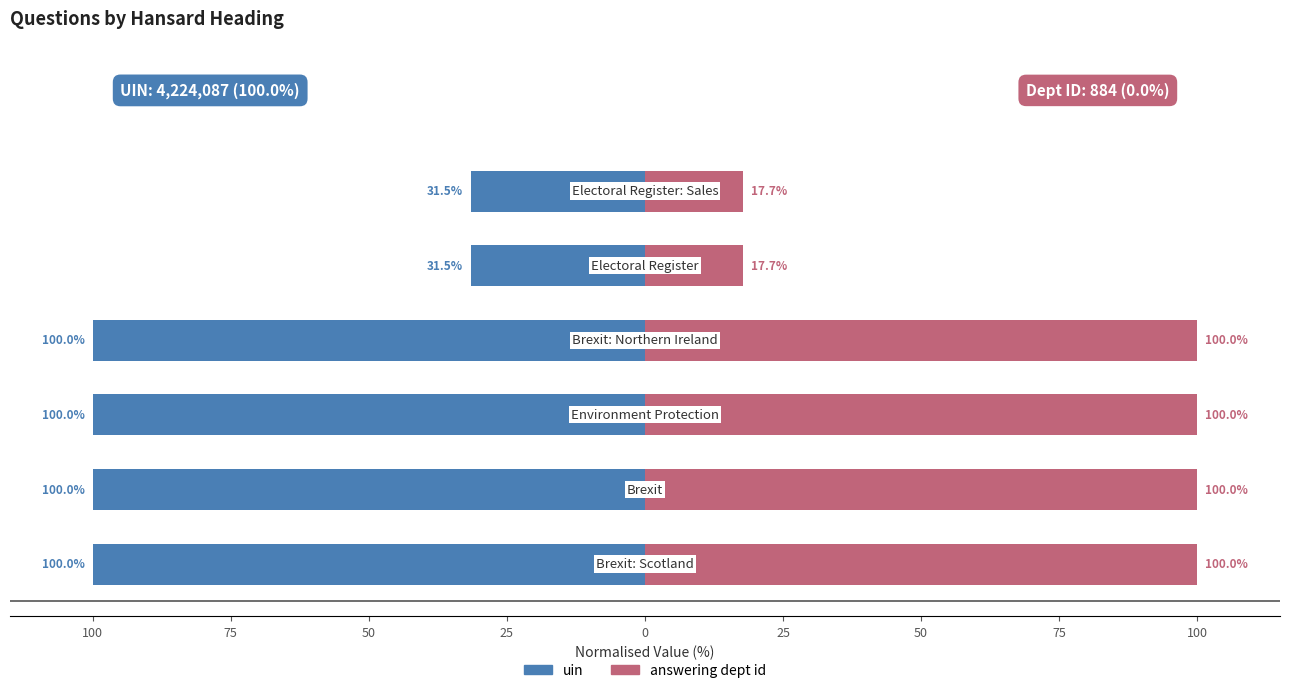

The answering dept id series shows 29.6 at 25. True or false?

False